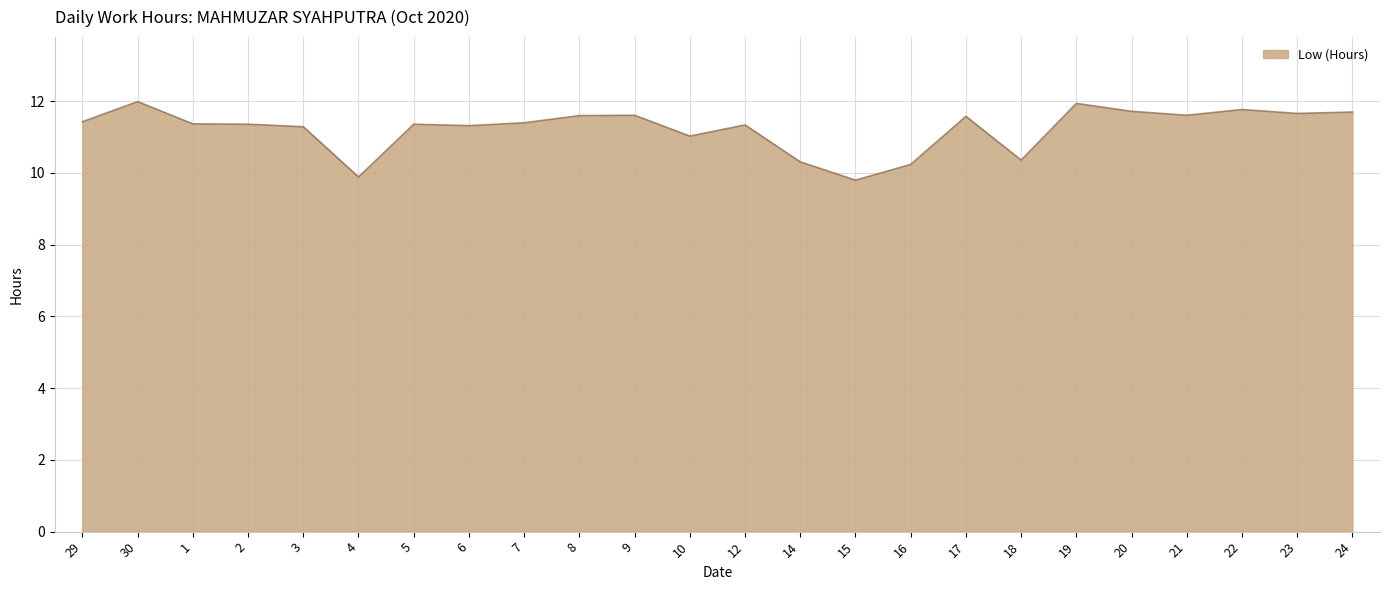

True or false: the data shows 12.0 at 30.

True